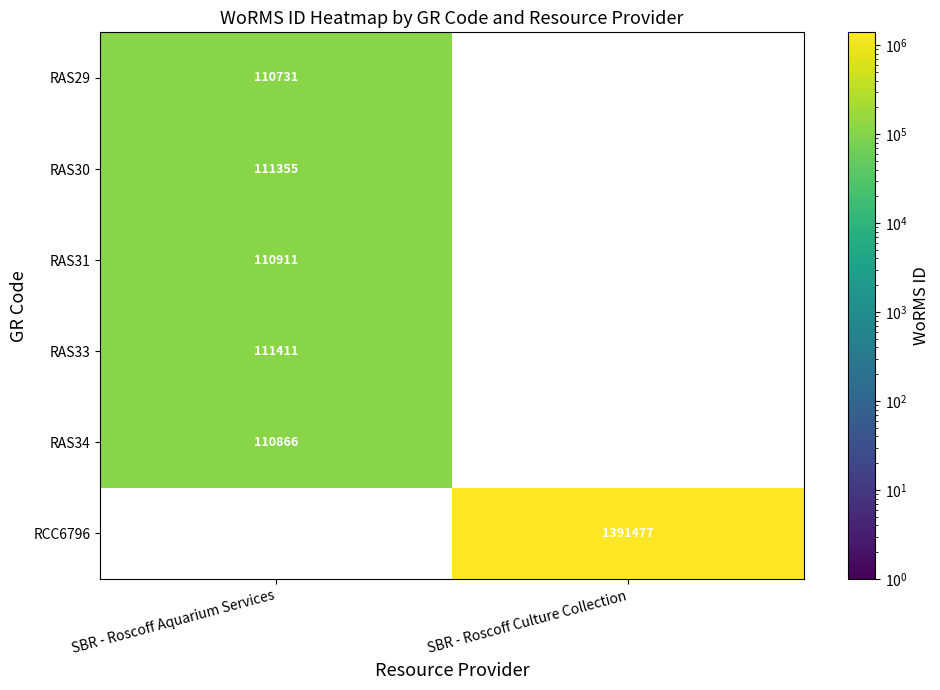

The RAS30 series shows 111355 at SBR - Roscoff Aquarium Services. True or false?

True